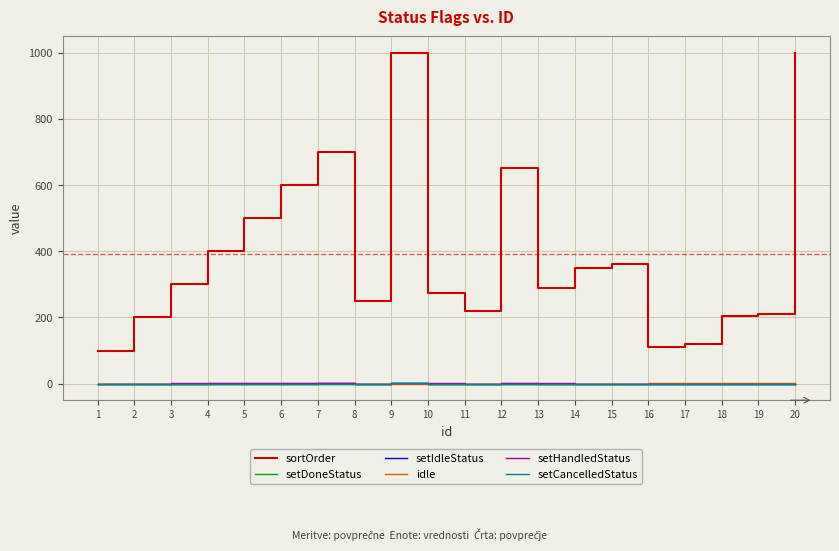

Does the chart display data point markers on the line(s)?

No